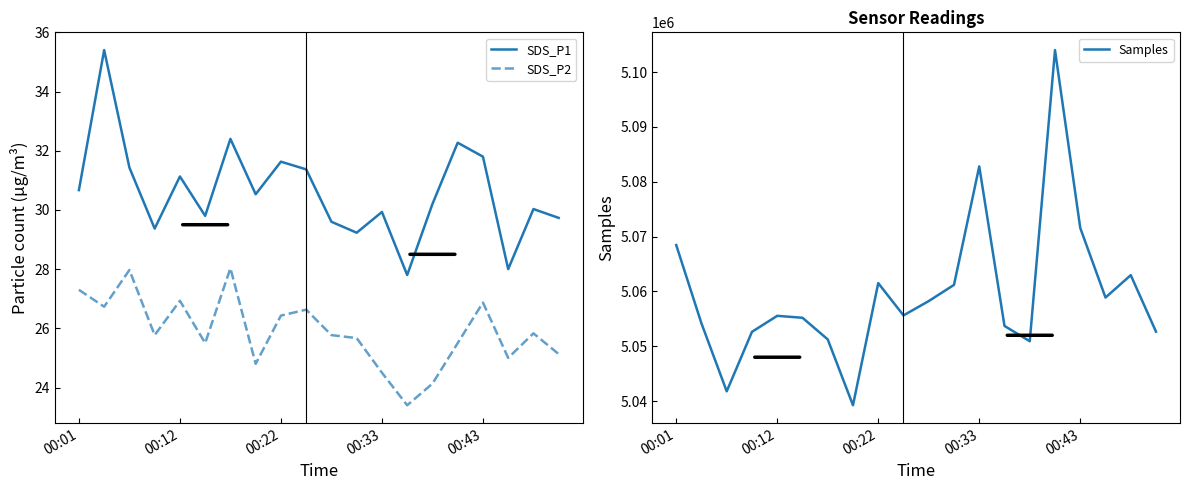

What is the value of the SDS_P1 point at the 3rd from the left?

31.4